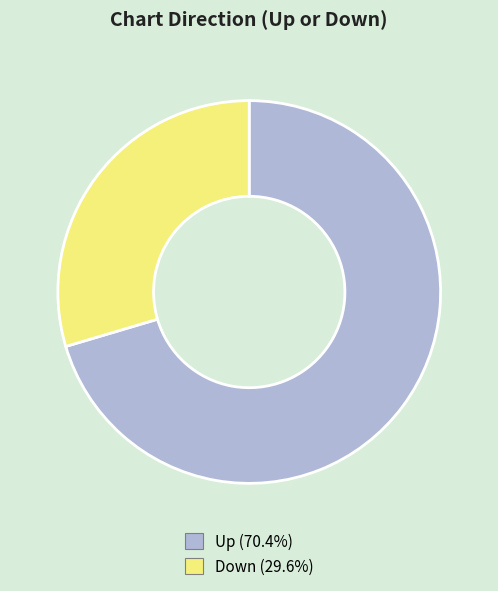

Is there any slice that represents more than half of the pie?

Yes